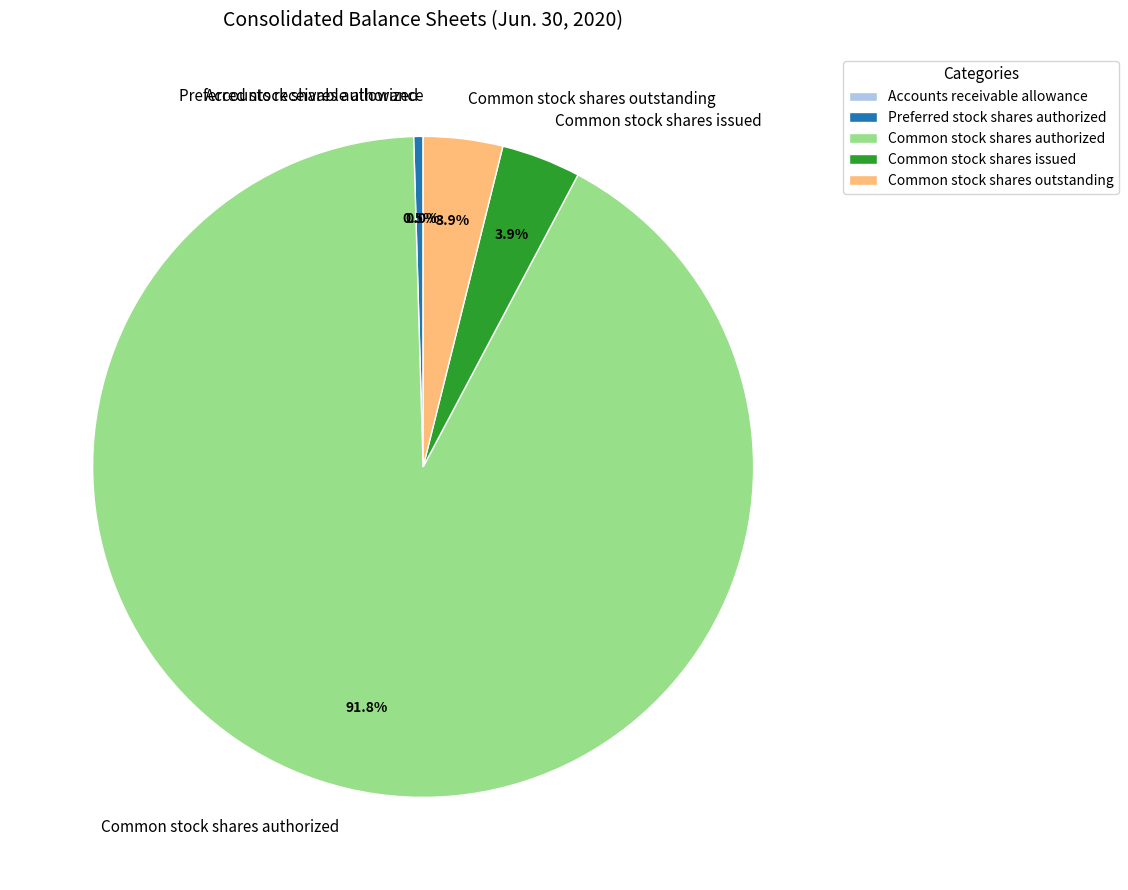

Which category has the biggest portion of the pie?

Common stock shares authorized